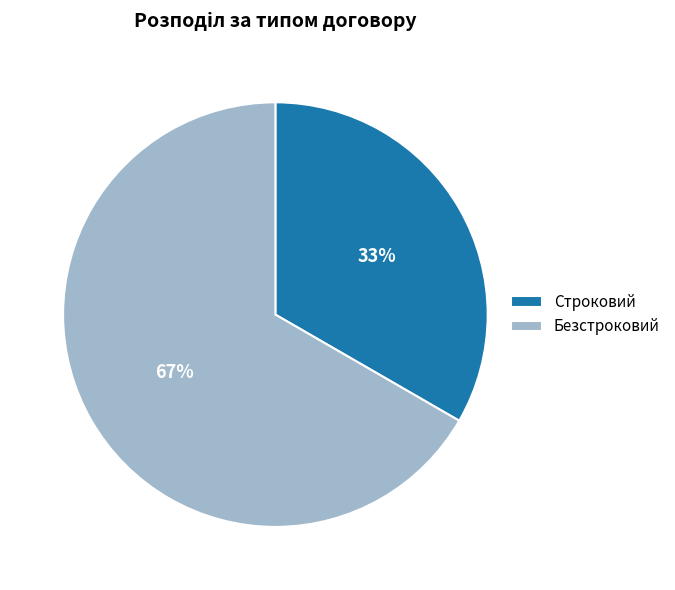

Combined, do Строковий and Безстроковий account for over 50%?

Yes